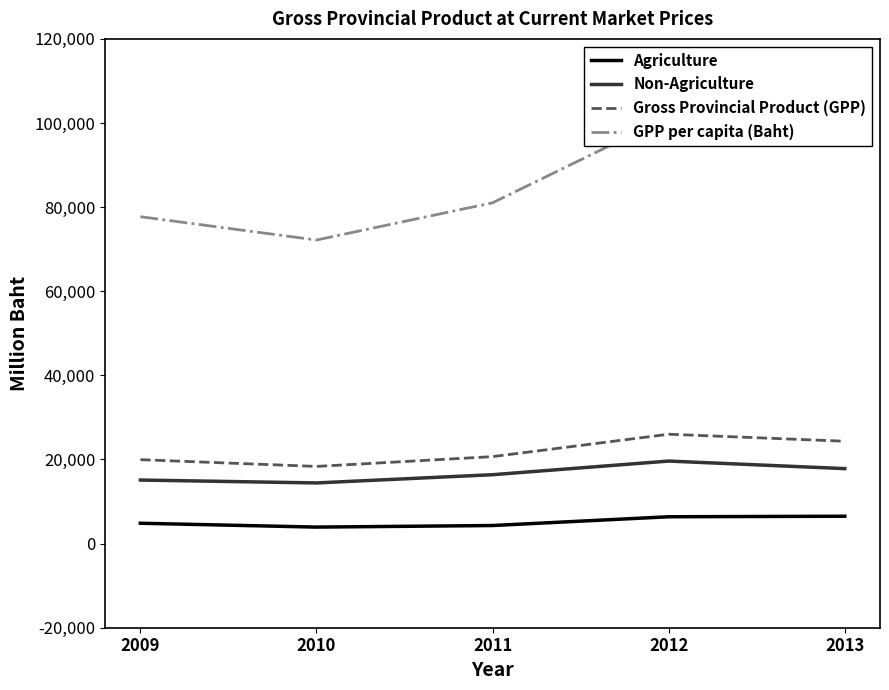

Which series changed the most between 2012 and 2013?

GPP per capita (Baht)